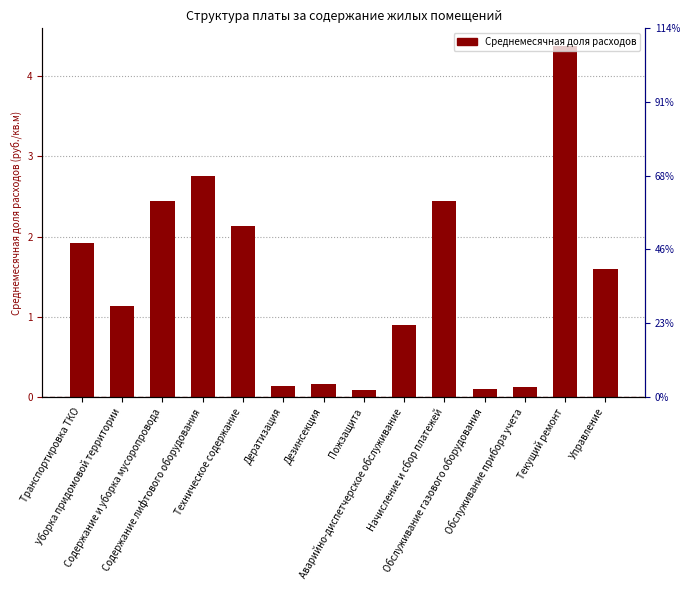

Does the chart contain any negative values?

No